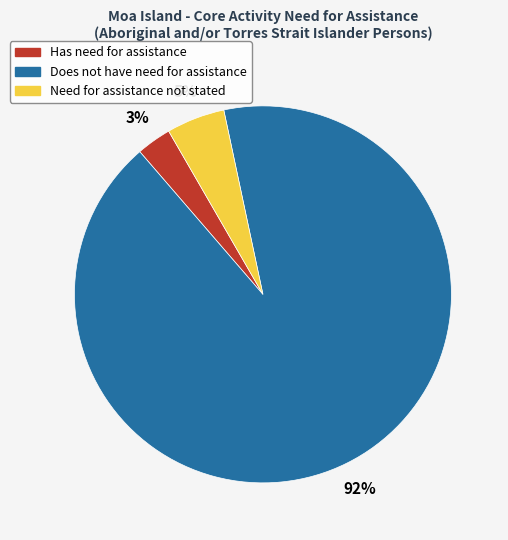

Does any single category account for the majority?

Yes